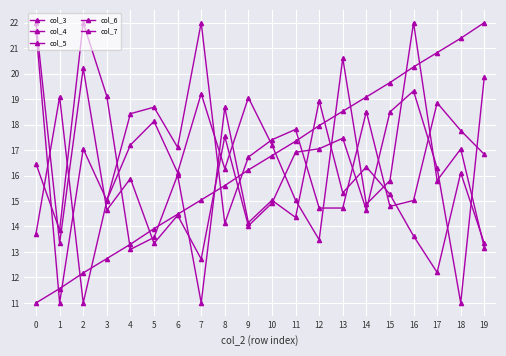

Is the value of col_5 at 10 greater than the value of col_6 at 2?

No